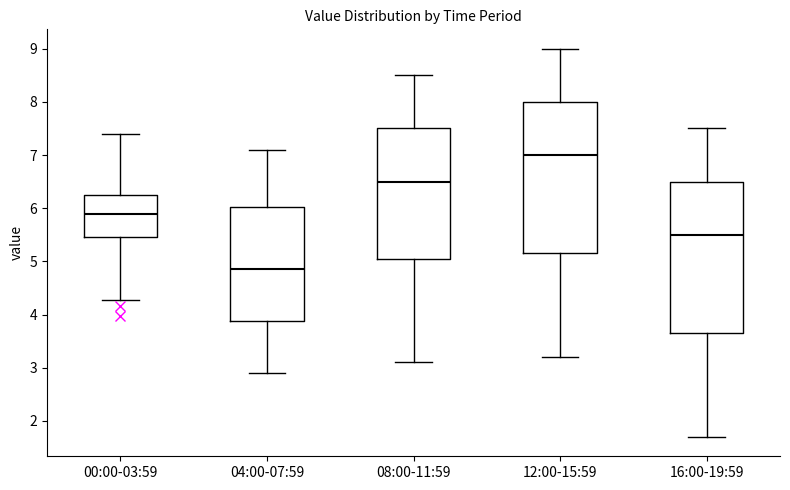

Reading left to right, read every box against the y-axis: the position of its median line, the range the box covers, and the ends of its whiskers. The values are not printed on the chart, so give them approximately, as read against the axis.

00:00-03:59: median 5.9, box 5.5 to 6.2, whiskers 4.3 to 7.4
04:00-07:59: median 4.9, box 3.9 to 6.0, whiskers 2.9 to 7.1
08:00-11:59: median 6.5, box 5.1 to 7.5, whiskers 3.1 to 8.5
12:00-15:59: median 7.0, box 5.2 to 8.0, whiskers 3.2 to 9.0
16:00-19:59: median 5.5, box 3.7 to 6.5, whiskers 1.7 to 7.5